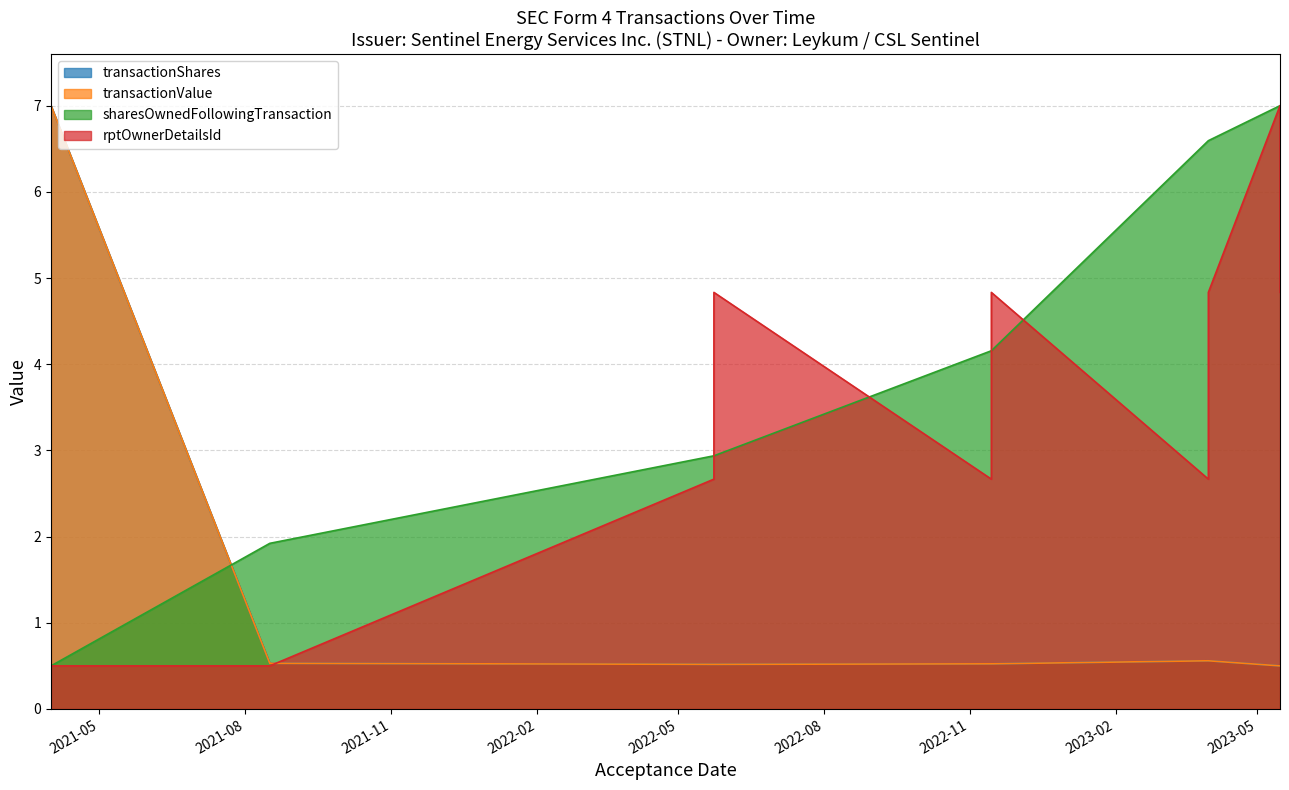

How many lines are shown in the chart?

4